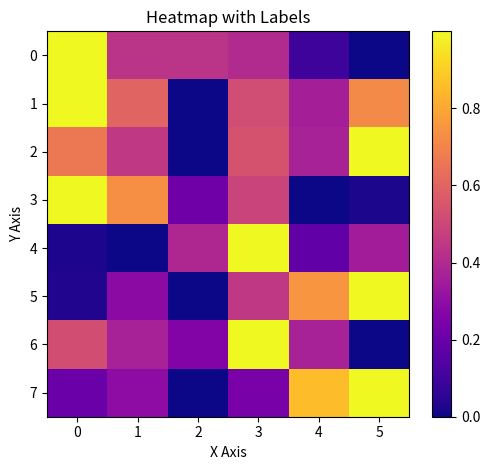

At which category is the sum across all series the highest?

3